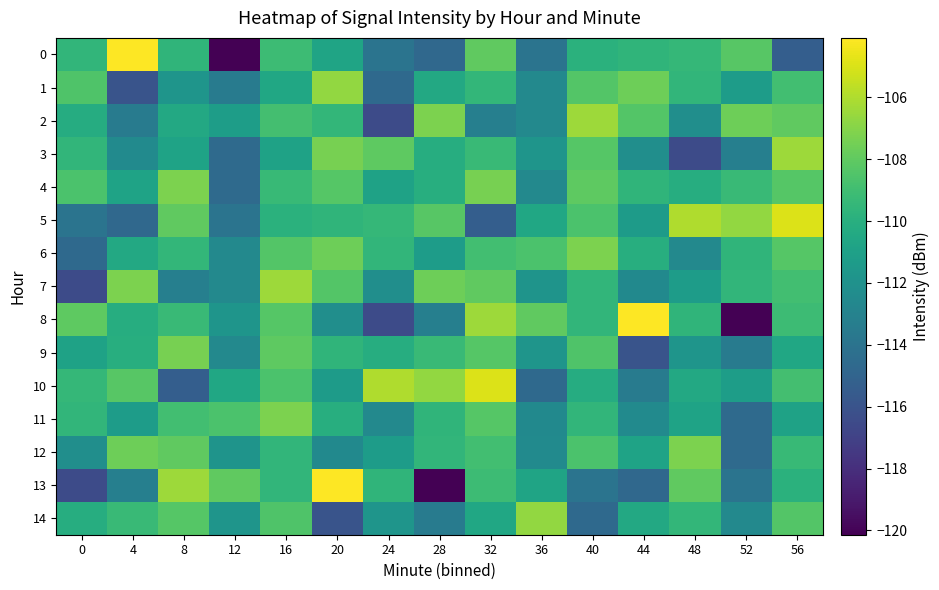

Which has a higher value, 36 or 56?

36